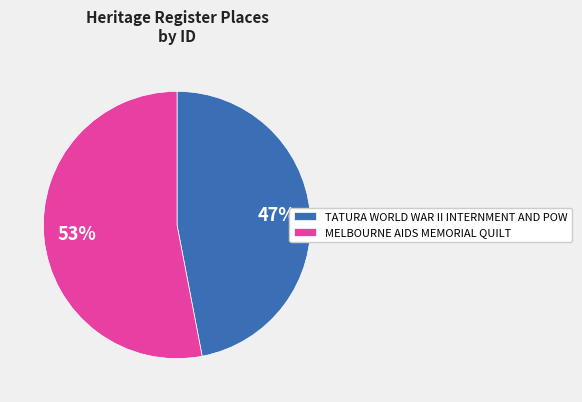

How many slices are in this pie chart?

2